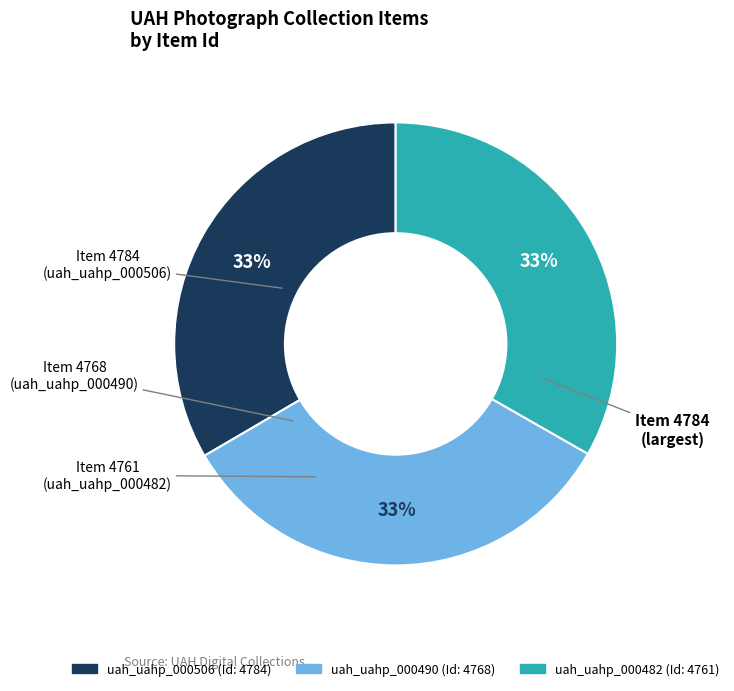

Approximately how many times larger is the value at uah_uahp_000482 compared to uah_uahp_000490?

1.0